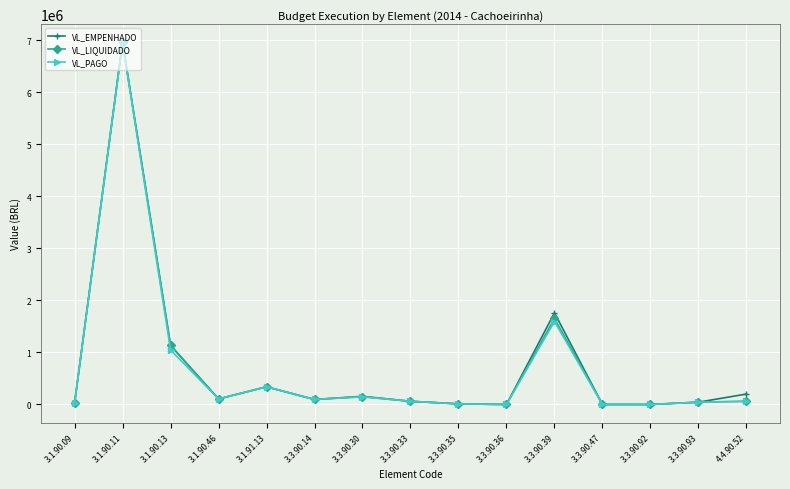

What is the sum of all VL_PAGO values?

10485746.7